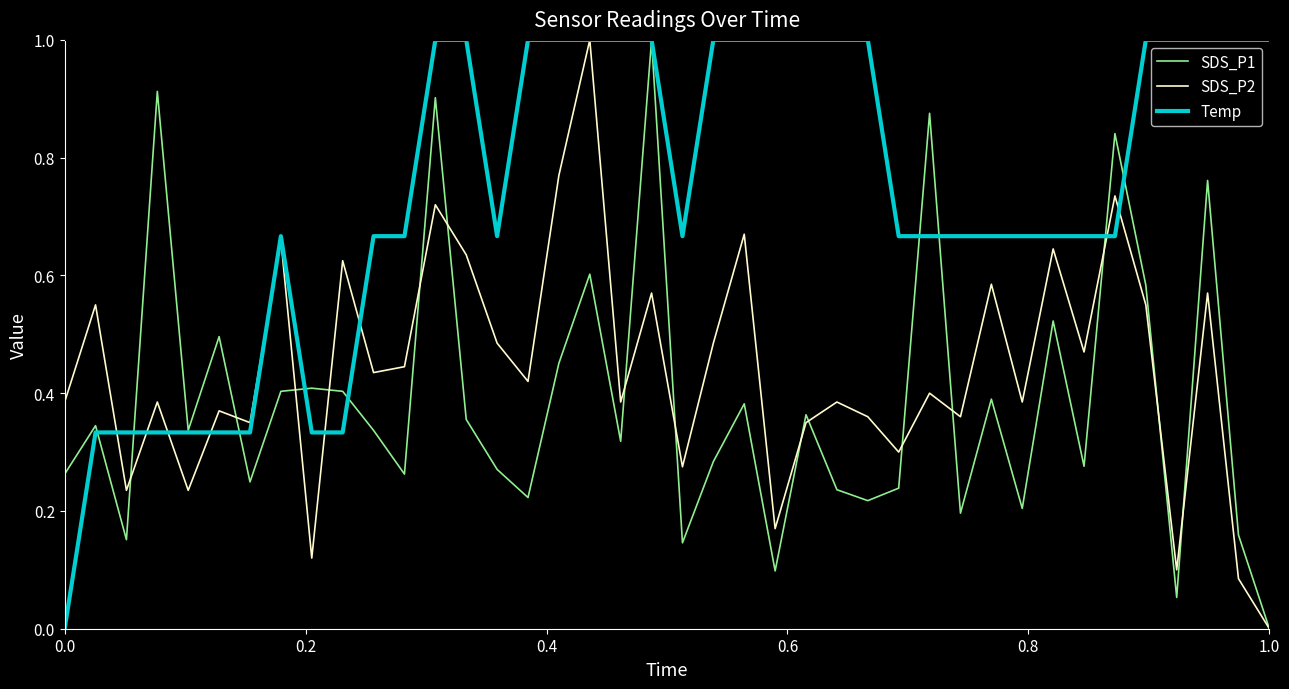

What is the maximum value for SDS_P2?

1.0